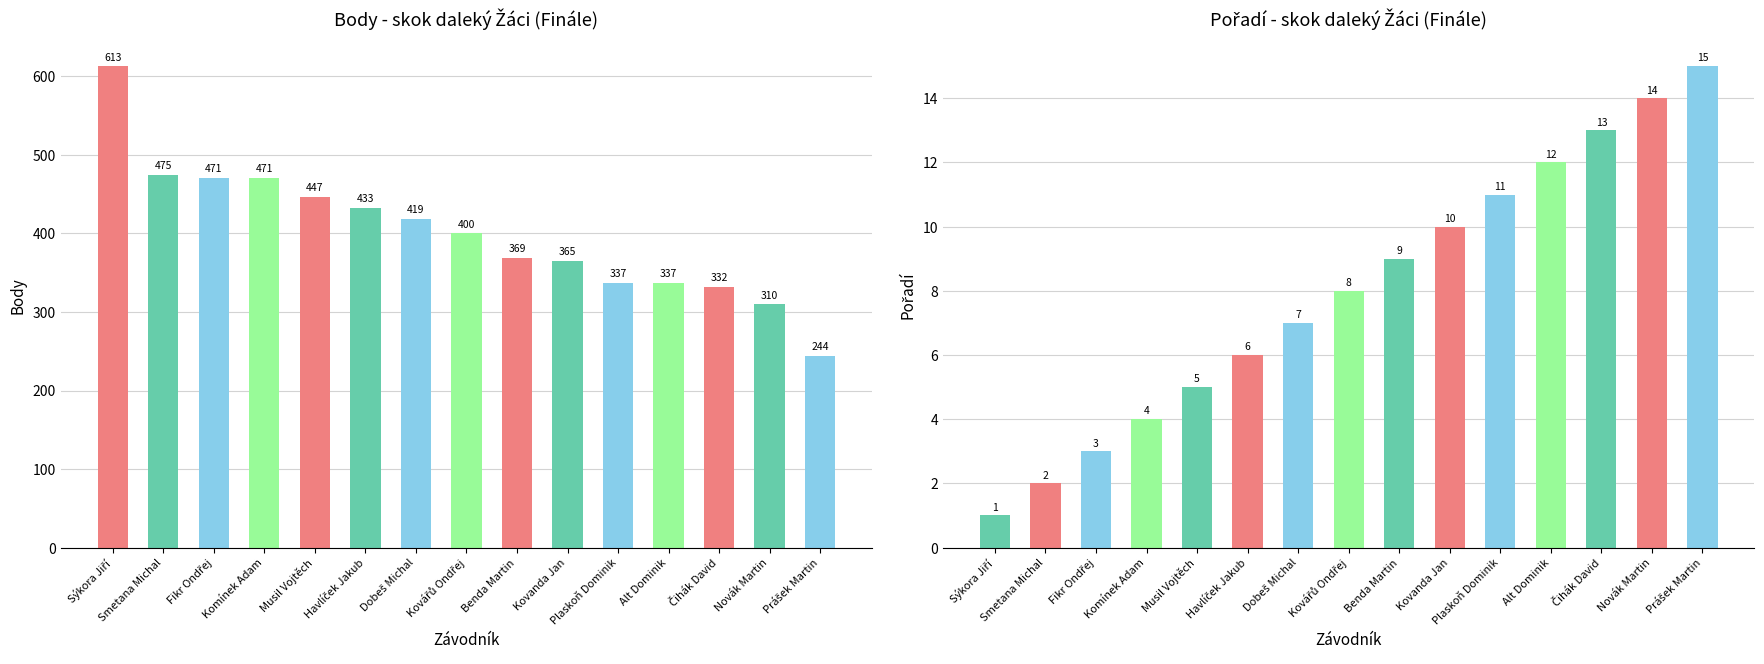

What is the value of the Pořadí bar at the 2nd from the left?

2